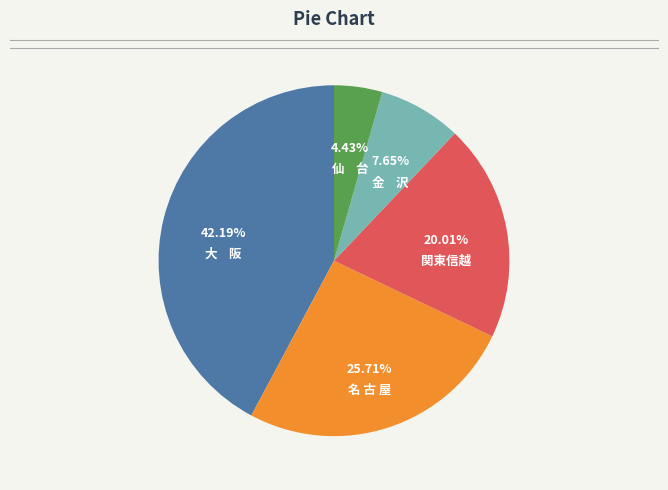

Is there any slice that represents more than half of the pie?

No